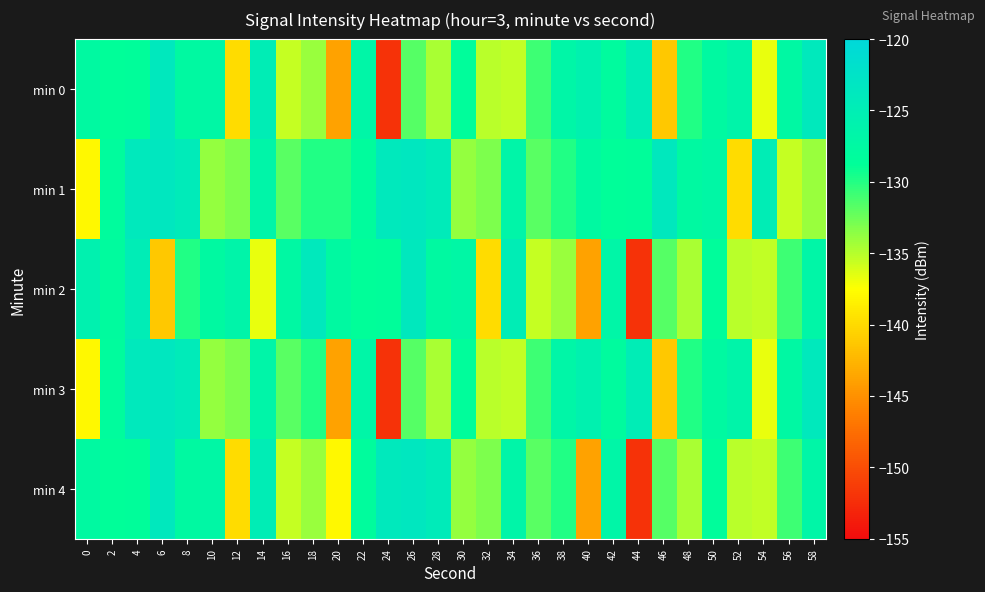

What is the total value across all series at 24?

-680.5